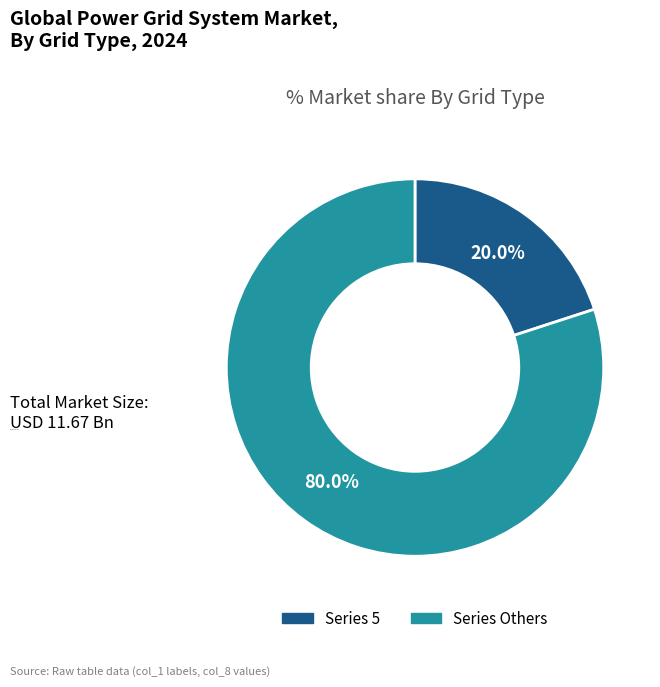

Is there a majority slice in this chart?

Yes